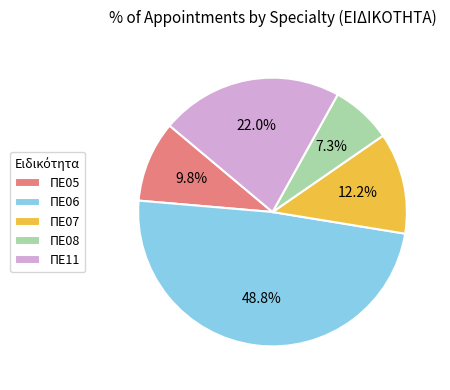

Is it true that ΠΕ08 is 7% of the pie?

True